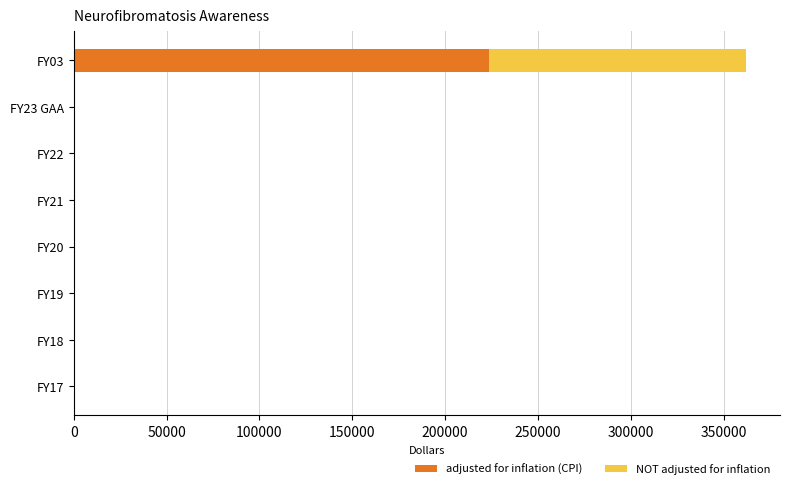

What is the sum of all adjusted for inflation (CPI) values?

223673